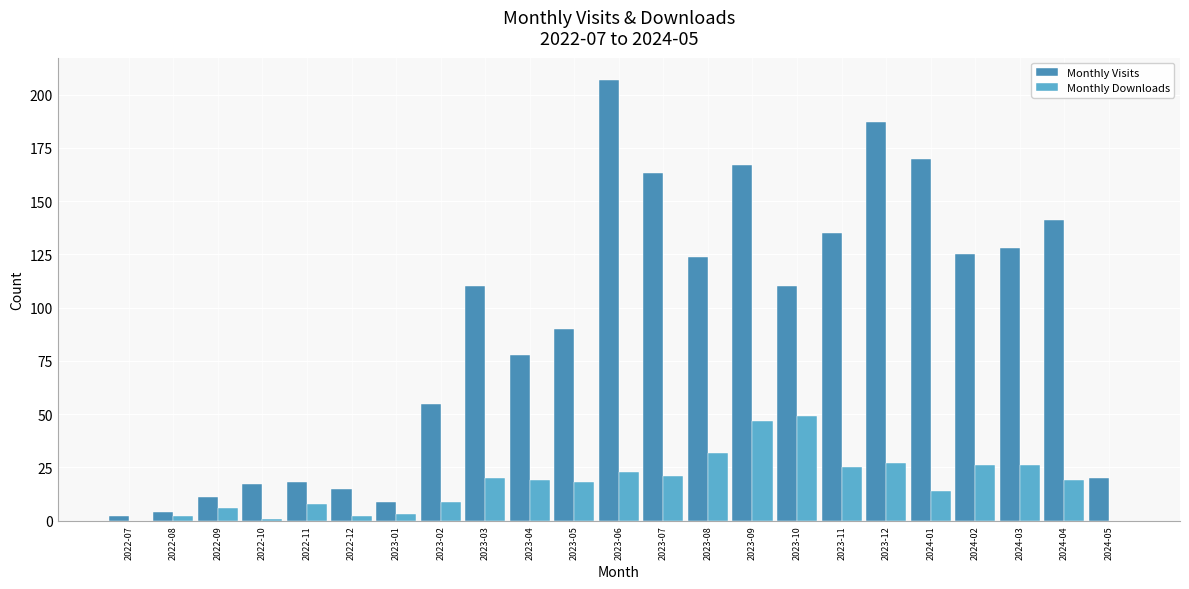

Reading left to right, extract all data points from this chart.

Monthly Visits: 2022-07=2	2022-08=4	2022-09=11	2022-10=17	2022-11=18	2022-12=15	2023-01=9	2023-02=55	2023-03=110	2023-04=78	2023-05=90	2023-06=207	2023-07=163	2023-08=124	2023-09=167	2023-10=110	2023-11=135	2023-12=187	2024-01=170	2024-02=125	2024-03=128	2024-04=141	2024-05=20
Monthly Downloads: 2022-07=0	2022-08=2	2022-09=6	2022-10=1	2022-11=8	2022-12=2	2023-01=3	2023-02=9	2023-03=20	2023-04=19	2023-05=18	2023-06=23	2023-07=21	2023-08=32	2023-09=47	2023-10=49	2023-11=25	2023-12=27	2024-01=14	2024-02=26	2024-03=26	2024-04=19	2024-05=0